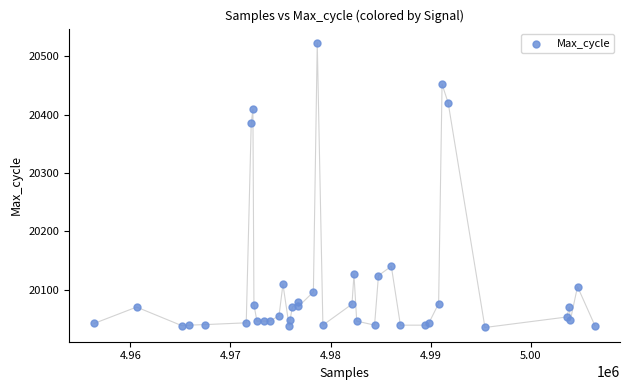

What Y value in the scatter plot is closest to 20279?

20385